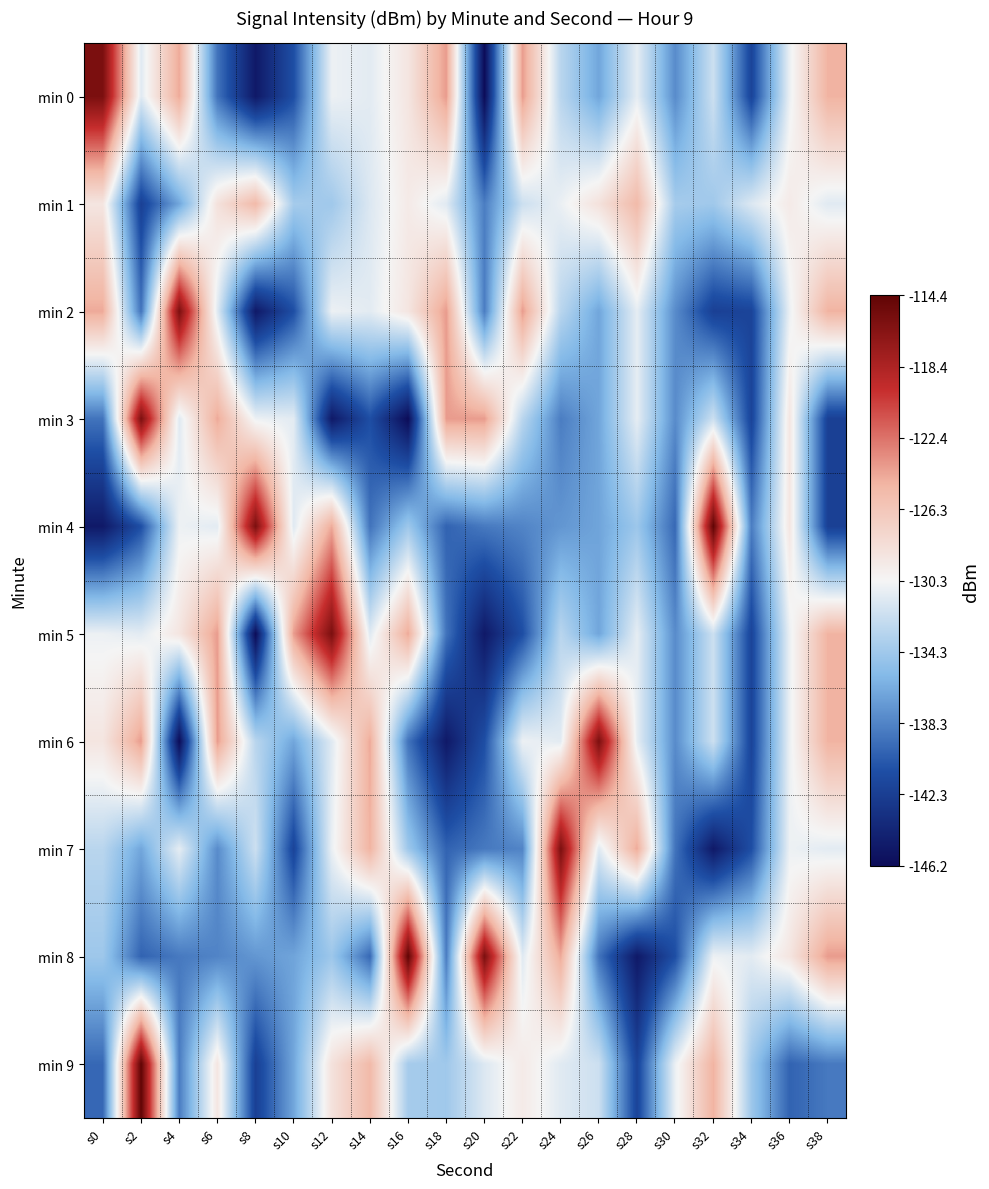

Reading left to right, extract all data points from this chart.

min 0: s0=-115.8	s2=-131.3	s4=-124.5	s6=-139.1	s8=-145.2	s10=-141.0	s12=-130.7	s14=-131.2	s16=-129.0	s18=-124.0	s20=-146.2	s22=-124.0	s24=-133.1	s26=-136.6	s28=-131.0	s30=-137.9	s32=-132.2	s34=-141.8	s36=-130.8	s38=-124.9
min 1: s0=-129.0	s2=-142.1	s4=-136.6	s6=-128.7	s8=-125.3	s10=-134.0	s12=-134.3	s14=-131.5	s16=-129.4	s18=-131.3	s20=-138.6	s22=-132.2	s24=-130.8	s26=-128.7	s28=-125.3	s30=-134.0	s32=-134.3	s34=-131.5	s36=-129.4	s38=-131.3
min 2: s0=-124.5	s2=-139.1	s4=-115.8	s6=-131.3	s8=-145.2	s10=-141.0	s12=-130.7	s14=-131.2	s16=-129.0	s18=-124.0	s20=-138.6	s22=-124.0	s24=-133.1	s26=-136.6	s28=-131.0	s30=-137.9	s32=-142.1	s34=-141.8	s36=-130.8	s38=-124.9
min 3: s0=-139.1	s2=-115.8	s4=-131.3	s6=-124.5	s8=-130.7	s10=-131.2	s12=-145.2	s14=-141.0	s16=-146.2	s18=-124.0	s20=-124.0	s22=-133.1	s24=-138.6	s26=-136.6	s28=-131.0	s30=-137.9	s32=-132.2	s34=-141.8	s36=-129.0	s38=-142.1
min 4: s0=-145.2	s2=-141.0	s4=-130.7	s6=-131.2	s8=-115.8	s10=-131.3	s12=-124.5	s14=-139.1	s16=-134.4	s18=-139.9	s20=-138.8	s22=-138.3	s24=-137.4	s26=-136.7	s28=-134.5	s30=-139.7	s32=-114.4	s34=-138.6	s36=-129.0	s38=-142.1
min 5: s0=-130.7	s2=-131.2	s4=-129.0	s6=-124.0	s8=-146.2	s10=-124.0	s12=-115.8	s14=-131.3	s16=-124.5	s18=-139.1	s20=-145.2	s22=-141.0	s24=-133.1	s26=-136.6	s28=-131.0	s30=-137.9	s32=-132.2	s34=-141.8	s36=-130.8	s38=-124.9
min 6: s0=-129.0	s2=-124.0	s4=-146.2	s6=-124.0	s8=-133.1	s10=-136.6	s12=-131.3	s14=-124.5	s16=-139.1	s18=-145.2	s20=-141.0	s22=-130.7	s24=-131.2	s26=-115.8	s28=-131.0	s30=-137.9	s32=-132.2	s34=-141.8	s36=-130.8	s38=-124.9
min 7: s0=-133.1	s2=-136.6	s4=-131.0	s6=-137.9	s8=-132.2	s10=-141.8	s12=-130.8	s14=-124.9	s16=-134.4	s18=-139.9	s20=-138.8	s22=-138.3	s24=-115.8	s26=-131.3	s28=-124.5	s30=-139.1	s32=-145.2	s34=-141.0	s36=-130.7	s38=-131.2
min 8: s0=-134.4	s2=-139.9	s4=-138.8	s6=-138.3	s8=-137.4	s10=-136.7	s12=-134.5	s14=-139.7	s16=-114.4	s18=-138.6	s20=-115.8	s22=-131.3	s24=-124.5	s26=-139.1	s28=-145.2	s30=-141.0	s32=-130.7	s34=-131.2	s36=-129.0	s38=-124.0
min 9: s0=-139.7	s2=-114.4	s4=-138.6	s6=-129.0	s8=-142.1	s10=-136.6	s12=-128.7	s14=-125.3	s16=-134.0	s18=-134.3	s20=-131.5	s22=-129.4	s24=-131.3	s26=-132.2	s28=-141.8	s30=-130.8	s32=-124.9	s34=-134.4	s36=-139.9	s38=-138.8